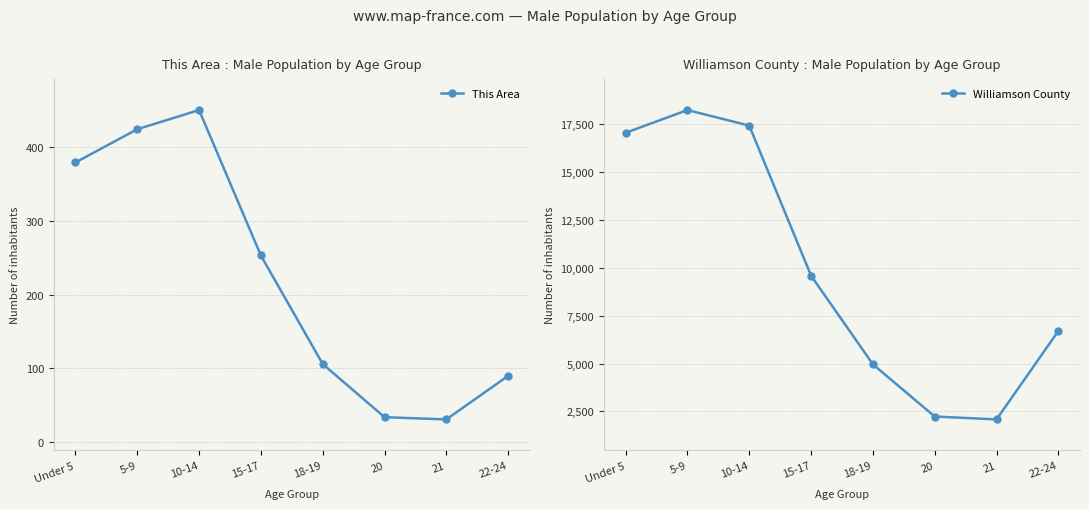

Is the value of This Area at 5-9 greater than the value of Williamson County at 18-19?

No